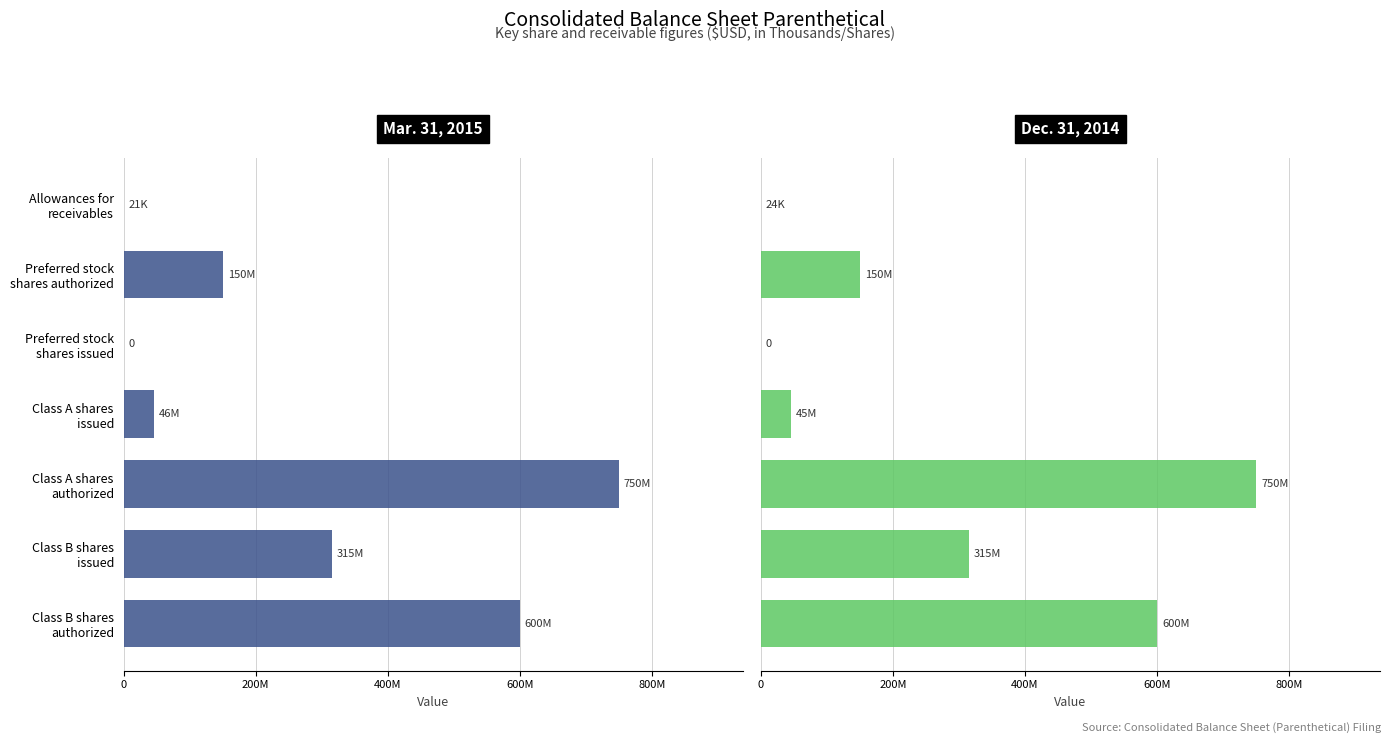

Which series has the widest spread of values?

Mar. 31, 2015